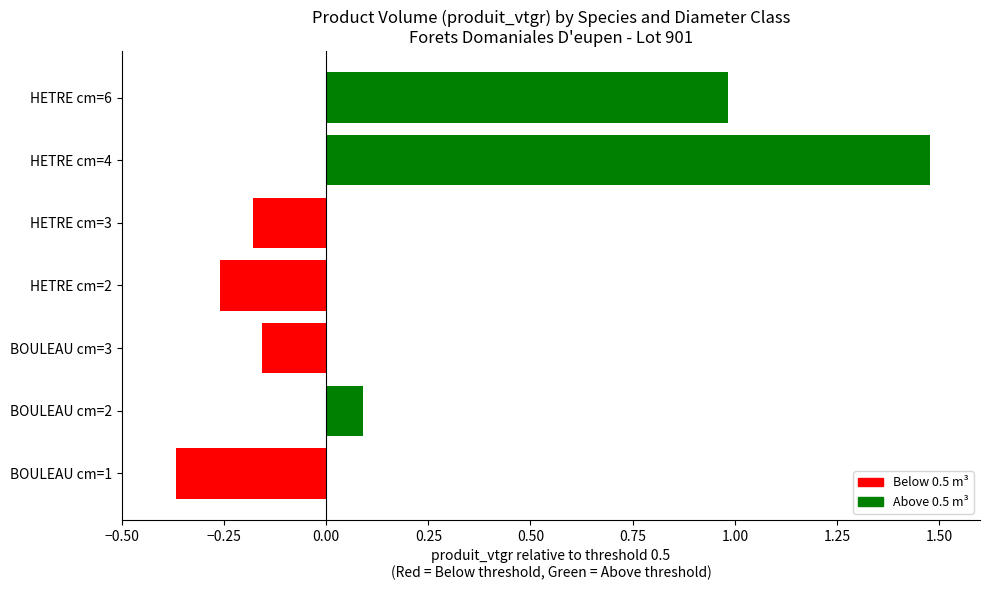

What is the sum of all values?

1.6